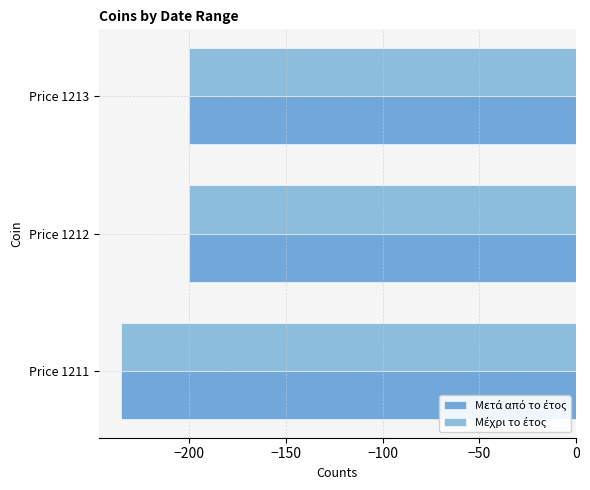

How many series are shown in this chart?

2